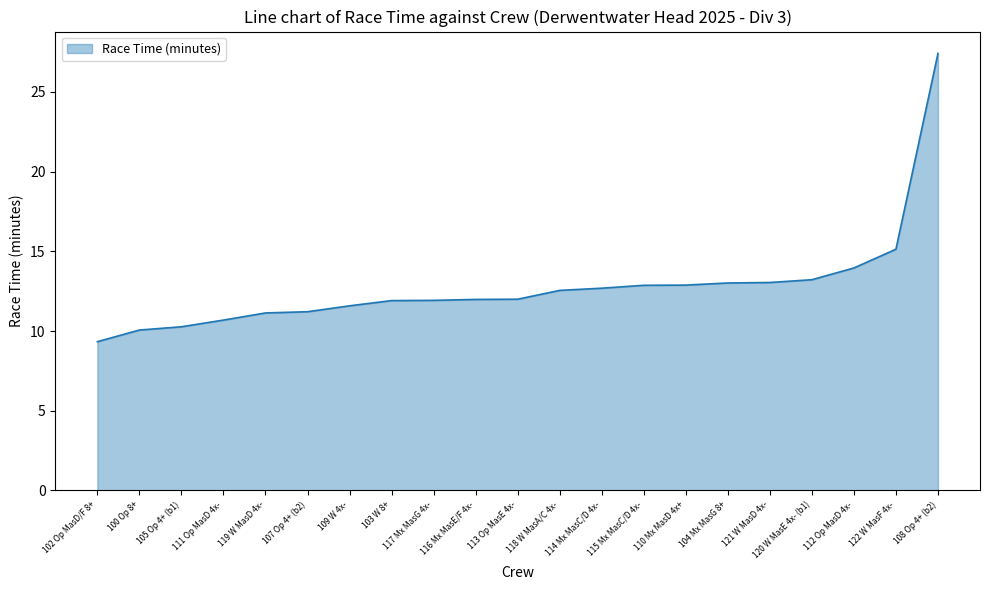

What is the difference between the second highest and minimum values?

5.8